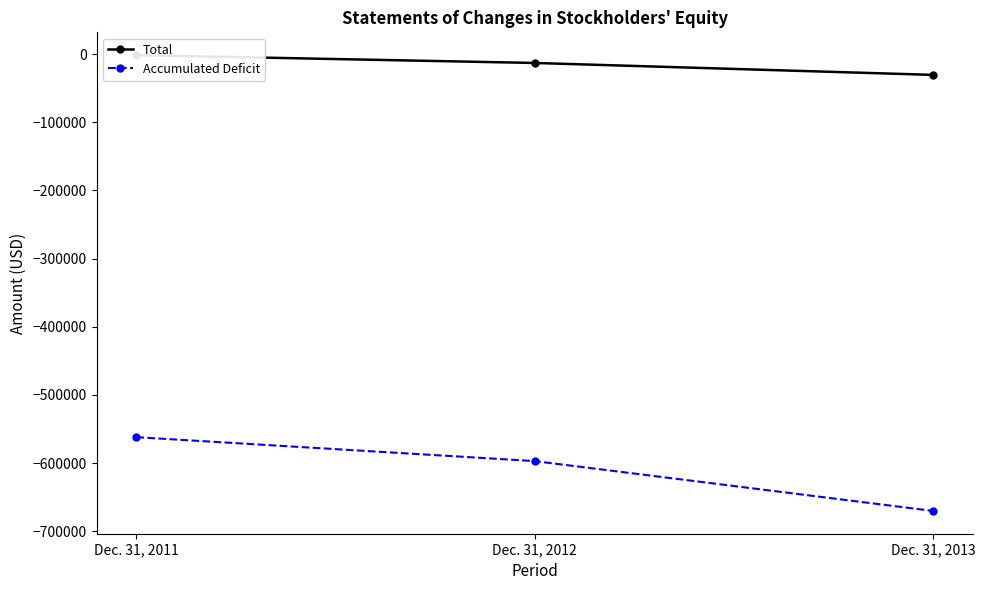

Does the chart have visible grid lines?

No